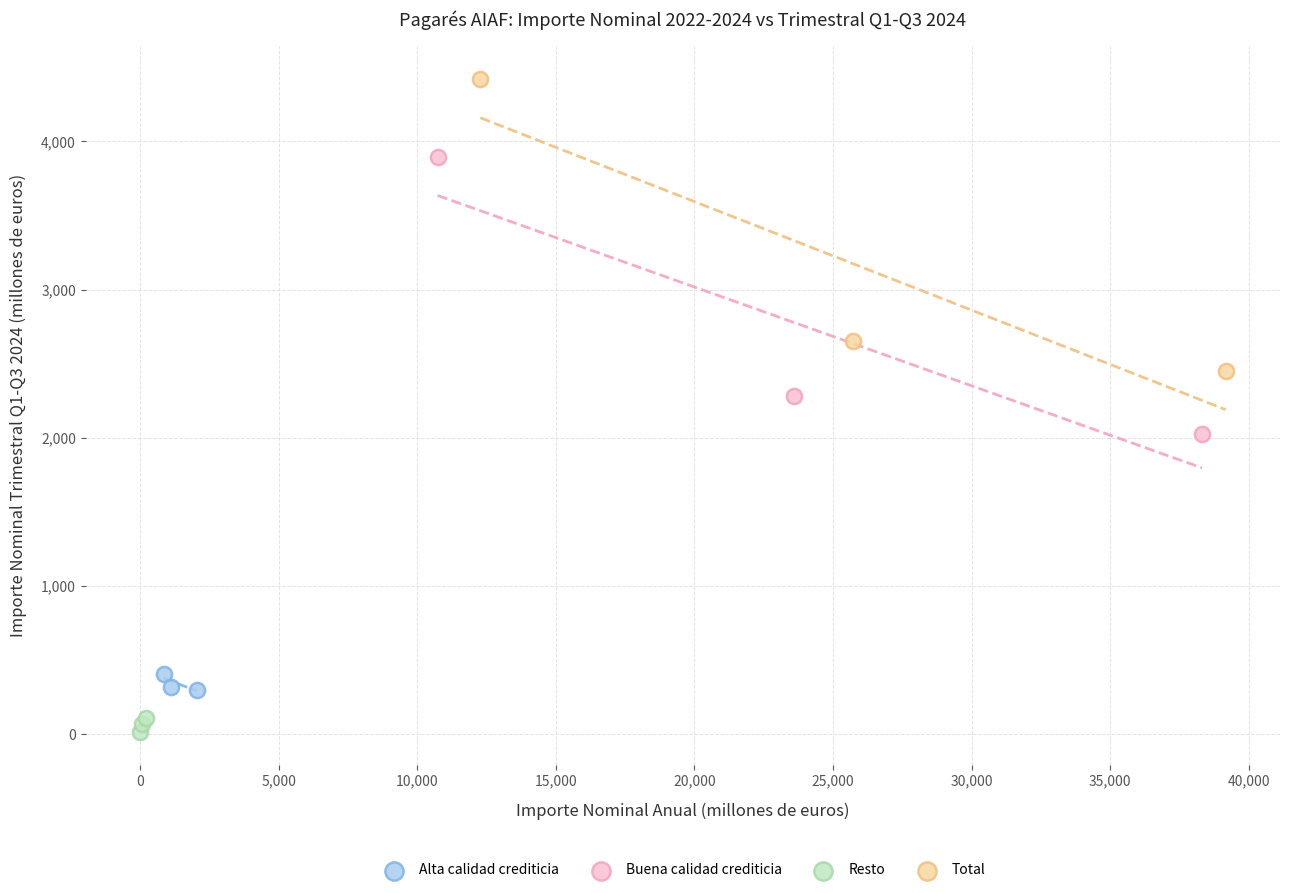

Which series reaches the maximum Y coordinate?

Total